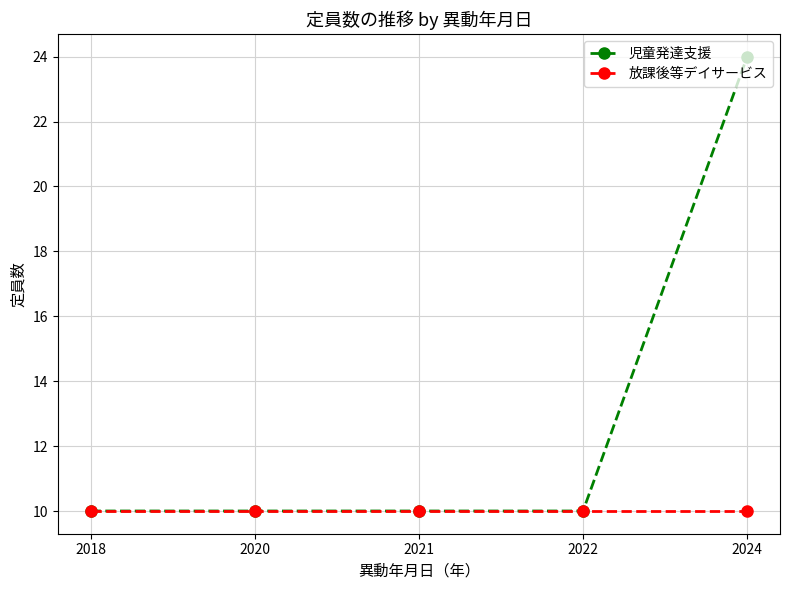

What is the value of the 児童発達支援 point at the 3rd from the left?

10